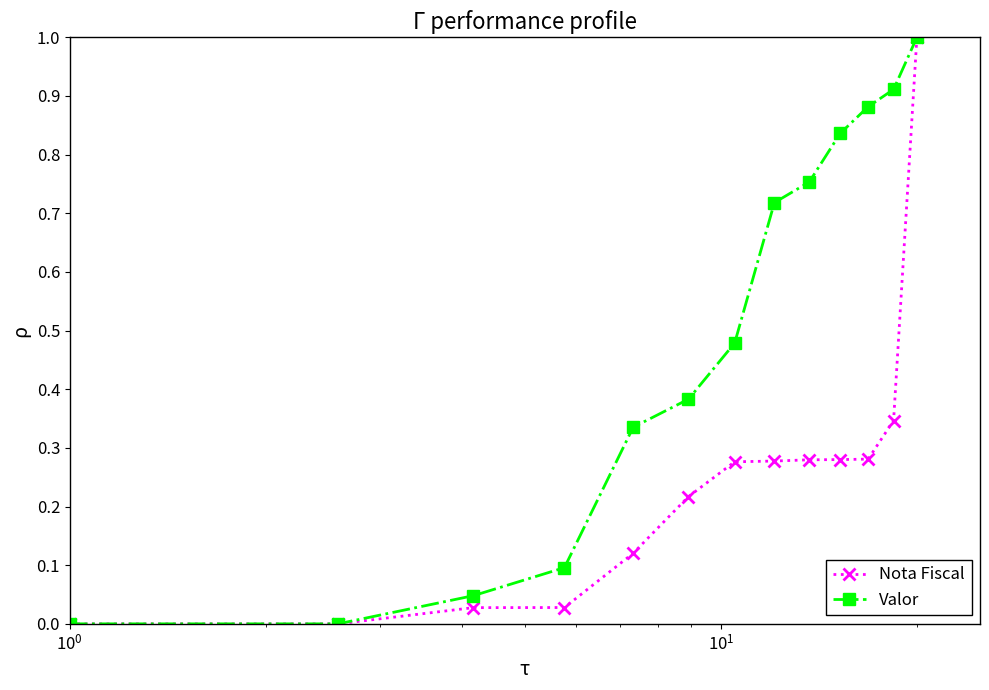

True or false: Valor has more than 0 points higher than both neighbors.

False